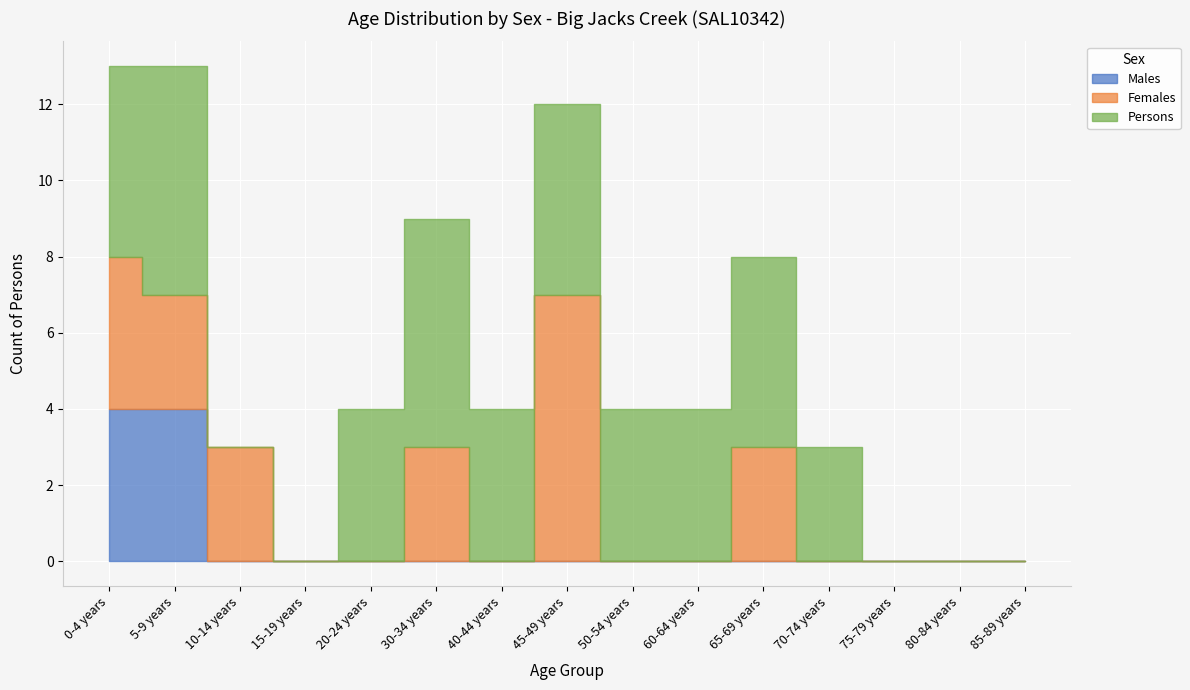

Which category has the lowest value in the Males series?

10-14 years